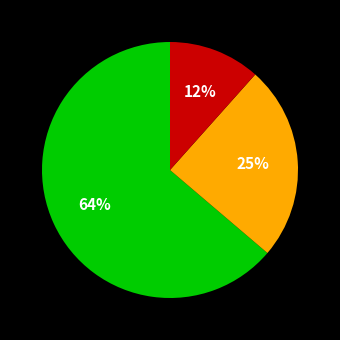

Is there any slice that represents more than half of the pie?

Yes